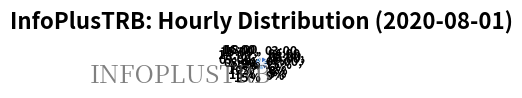

Does 08:00 account for over 50% of the chart?

No